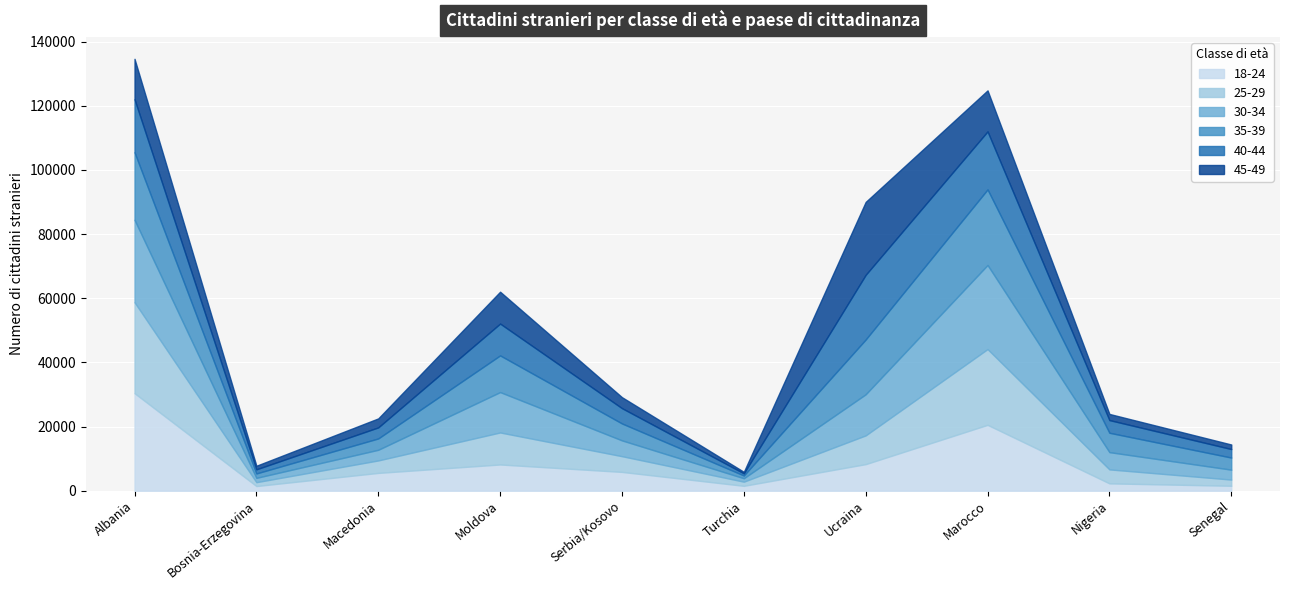

At which category does the chart reach its peak across all series?

Albania